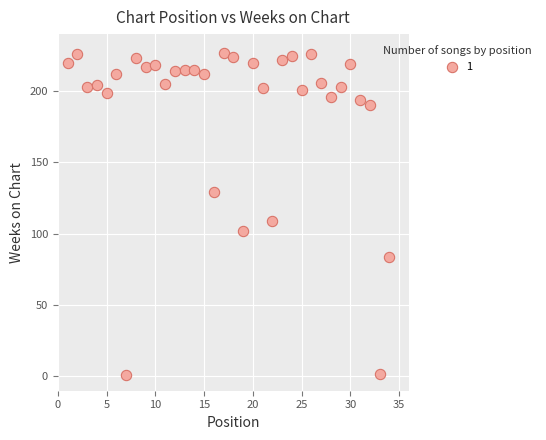

What is the range of Y values (max minus min)?

226